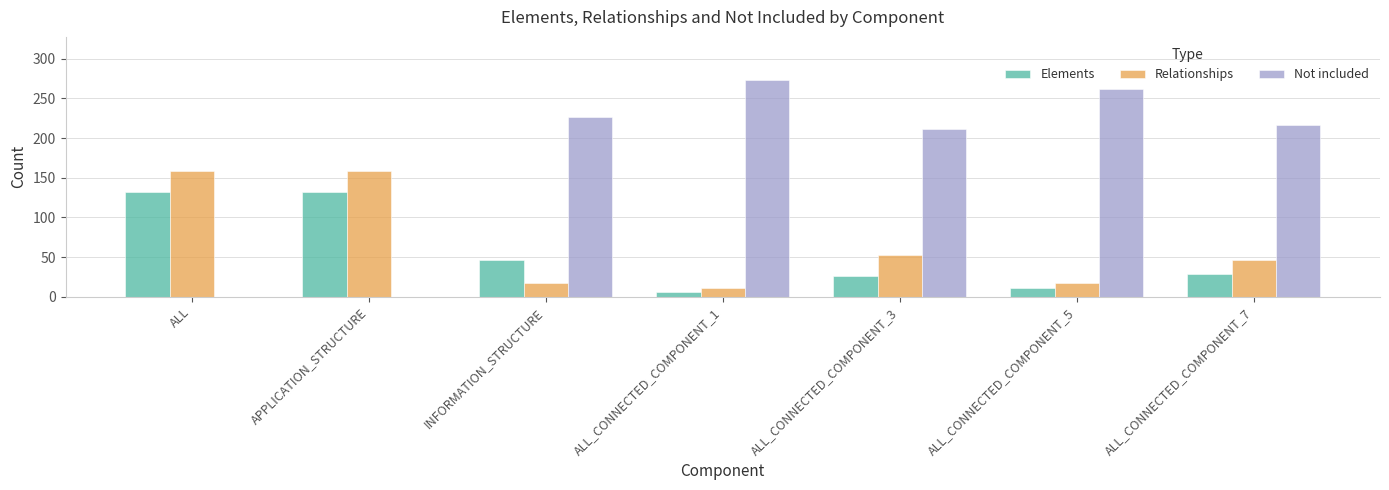

Which series has the largest total across all categories?

Not included